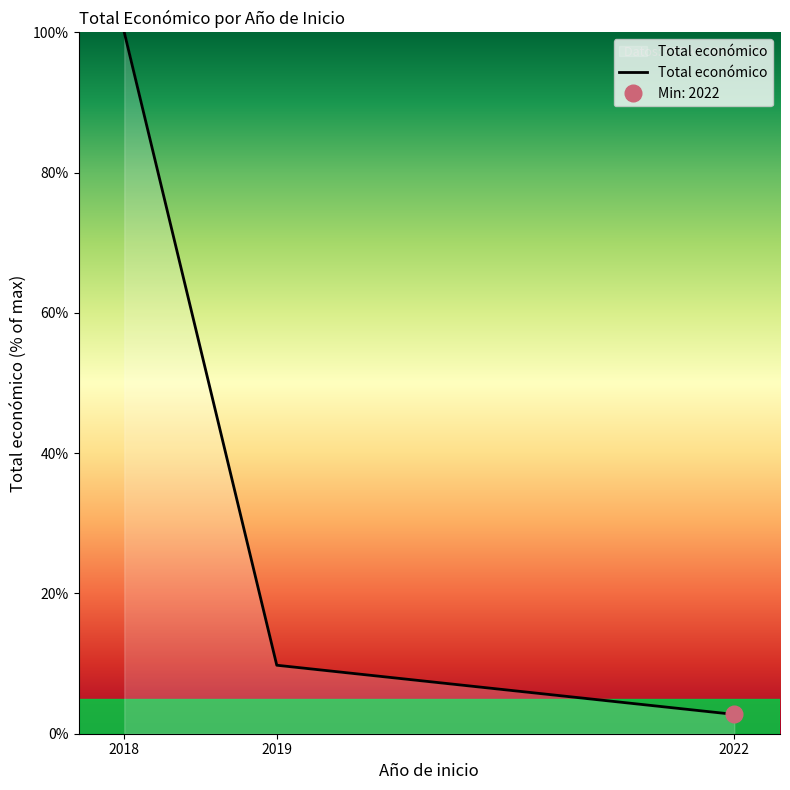

What is the smallest value displayed?

2.8